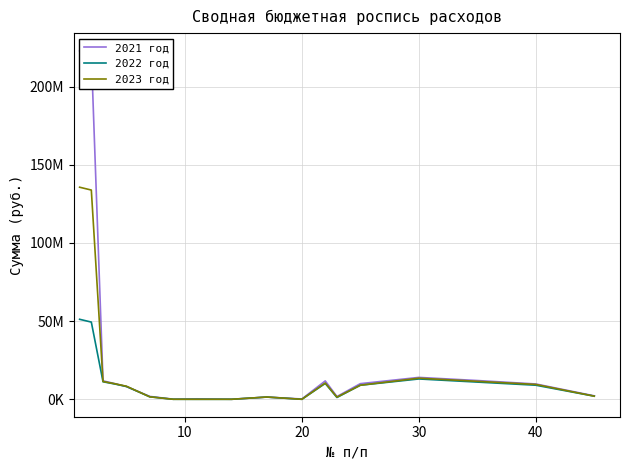

What are all the series names shown in the legend?

2021 год, 2022 год, 2023 год